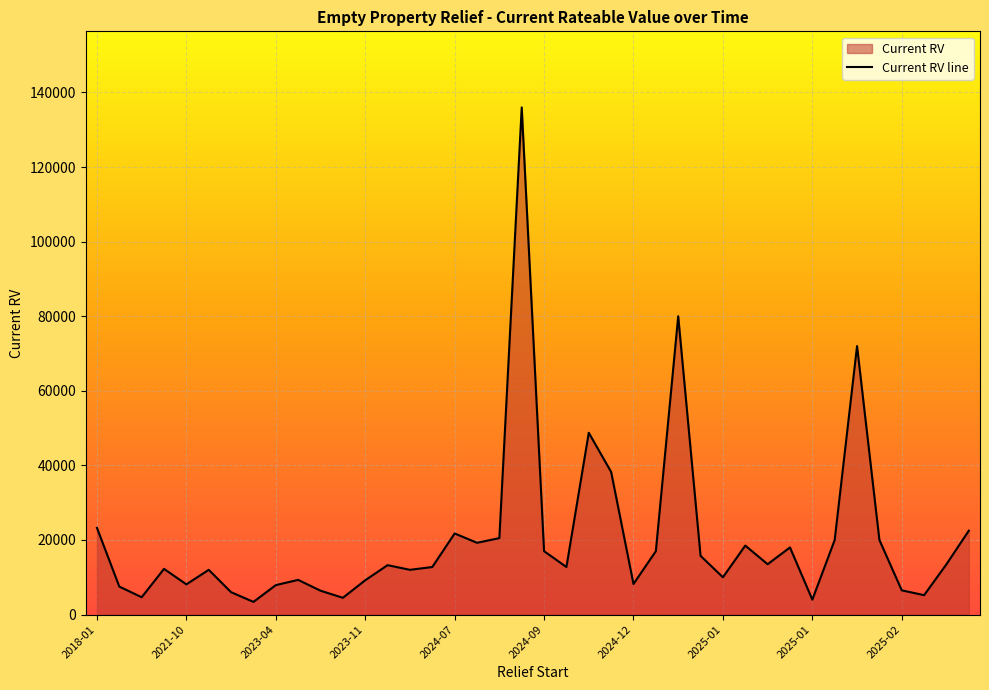

Does the chart display data point markers on the line(s)?

No